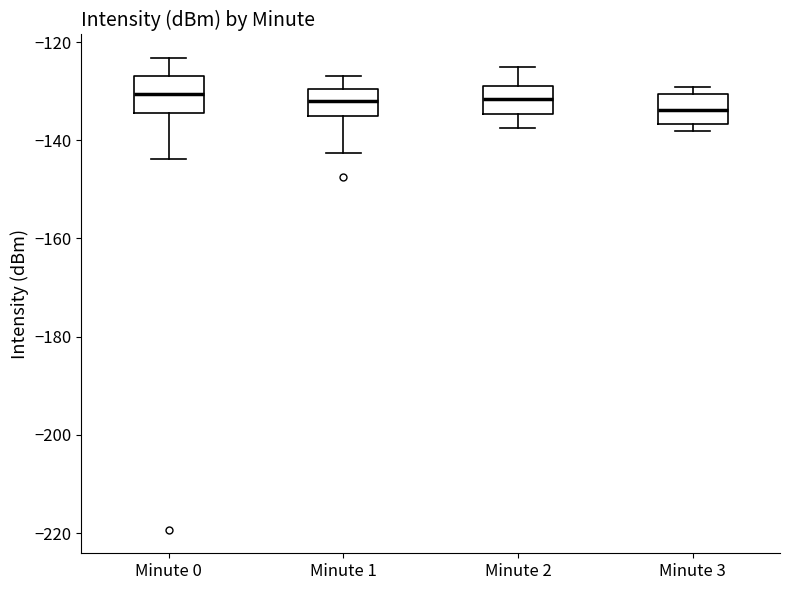

Reading left to right, read every box against the y-axis: the position of its median line, the range the box covers, and the ends of its whiskers. The values are not printed on the chart, so give them approximately, as read against the axis.

Minute 0: median -130, box -134 to -126, whiskers -144 to -124
Minute 1: median -132, box -136 to -130, whiskers -142 to -126
Minute 2: median -132, box -134 to -128, whiskers -138 to -126
Minute 3: median -134, box -136 to -130, whiskers -138 to -130 (just above the box's upper edge)